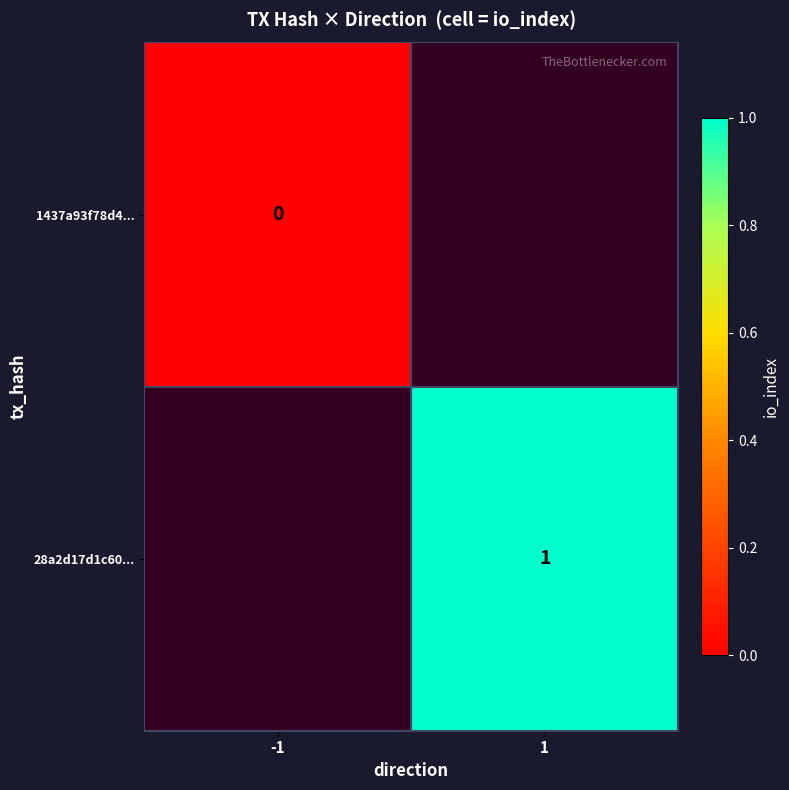

Is the value of 28a2d17d1c60... at 1 greater than the value of 1437a93f78d4... at -1?

Yes